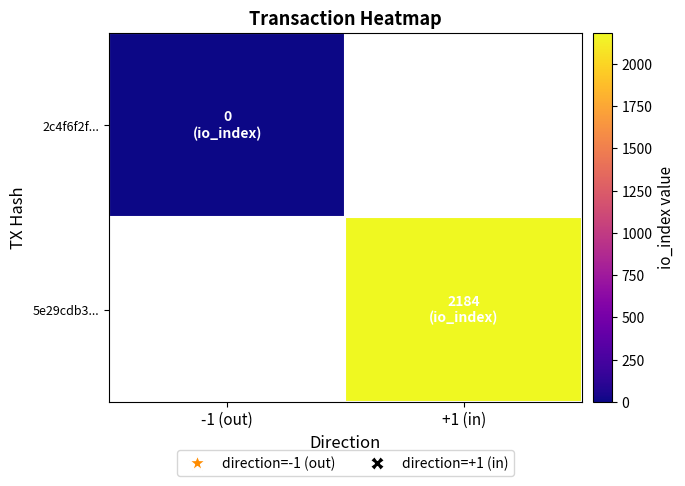

The 5e29cdb3... series shows 3780.1 at +1 (in). True or false?

False